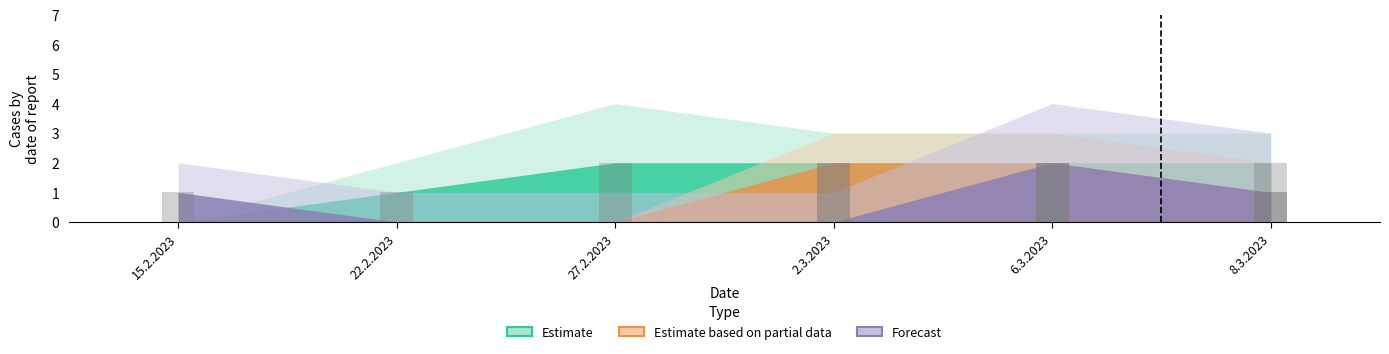

Which series changed the most between 27.2.2023 and 8.3.2023?

Estimate based on partial data